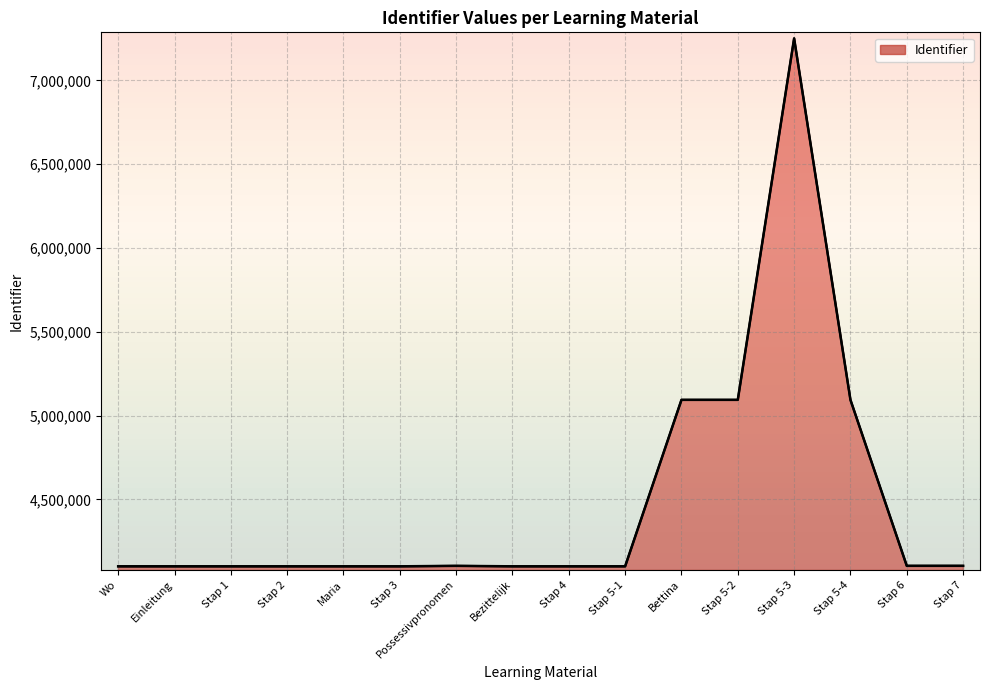

The value at Wo is 1052651. True or false?

False